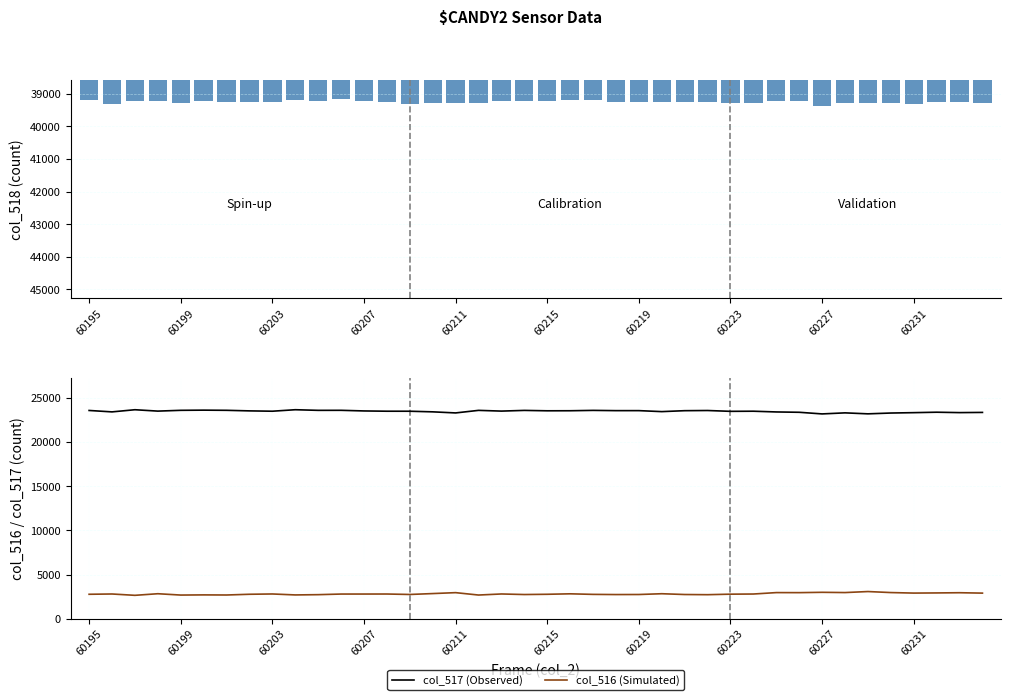

What is the minimum value for col_517 (Observed)?

23187